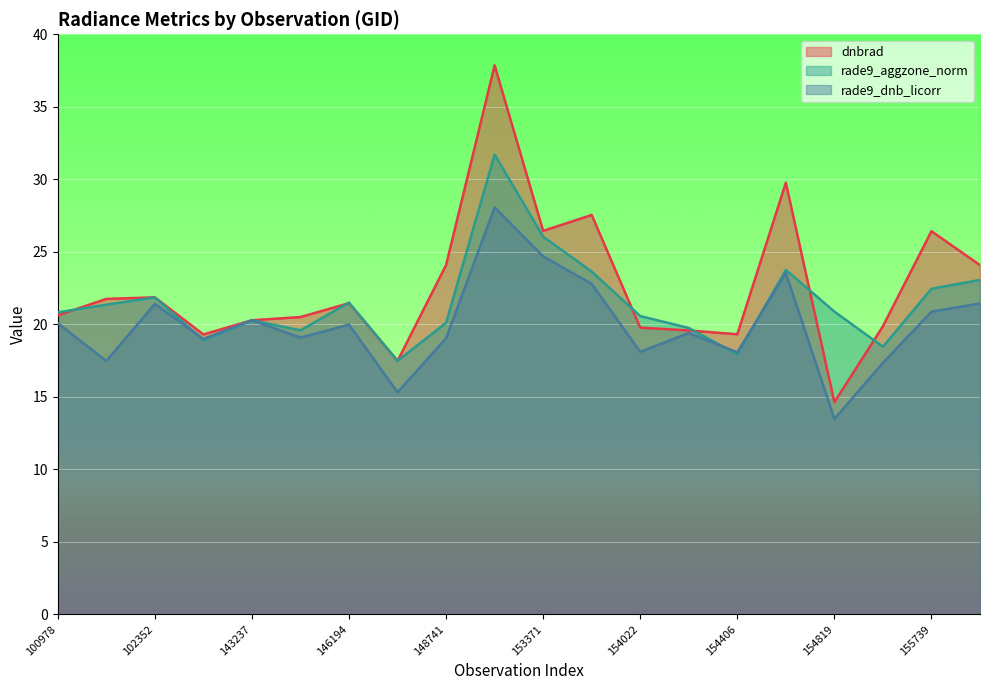

Is the value of dnbrad at 153371 greater than the value of rade9_aggzone_norm at 101728?

Yes